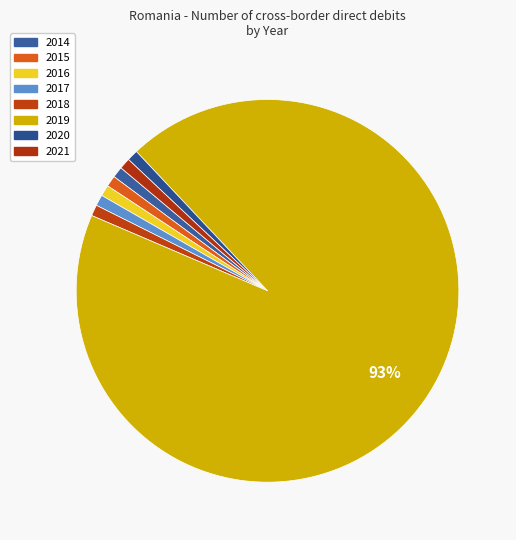

How many slices are in this pie chart?

8